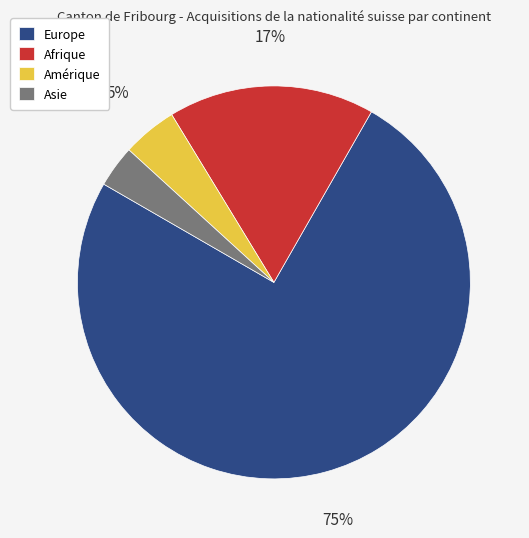

Is the sum of Europe and Asie greater than half?

Yes